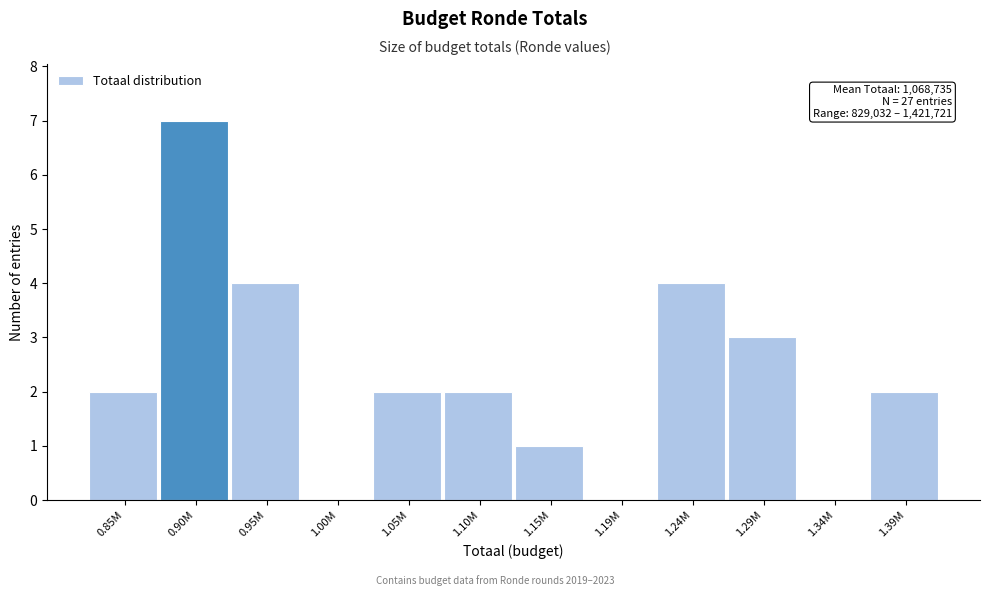

Reading left to right, list all the values displayed in this chart.

0.85M=2	0.90M=7	0.95M=4	1.00M=0	1.05M=2	1.10M=2	1.15M=1	1.19M=0	1.24M=4	1.29M=3	1.34M=0	1.39M=2